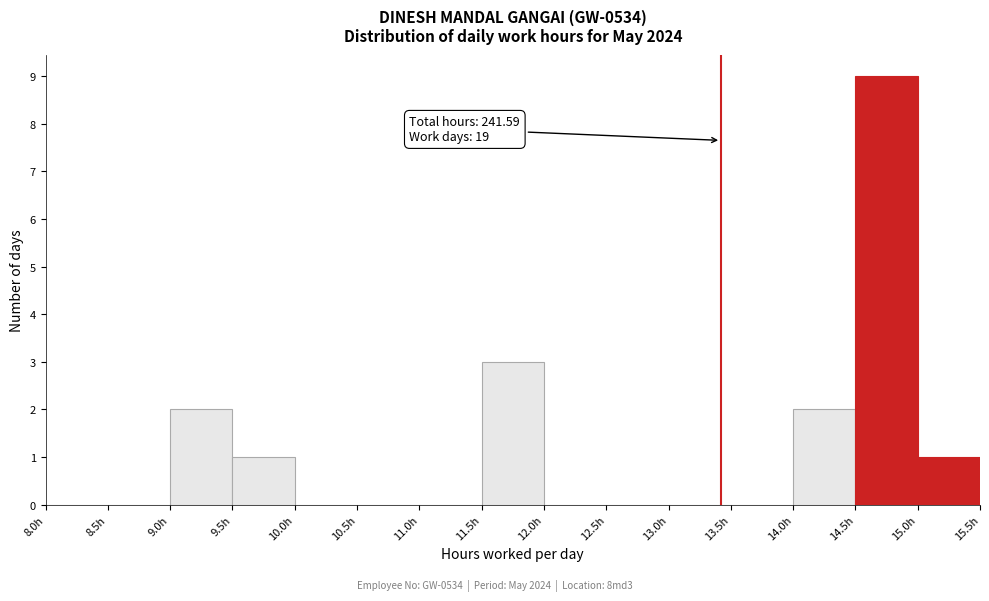

Over which range of the x-axis is the bar tallest?

14.5 to 15.0